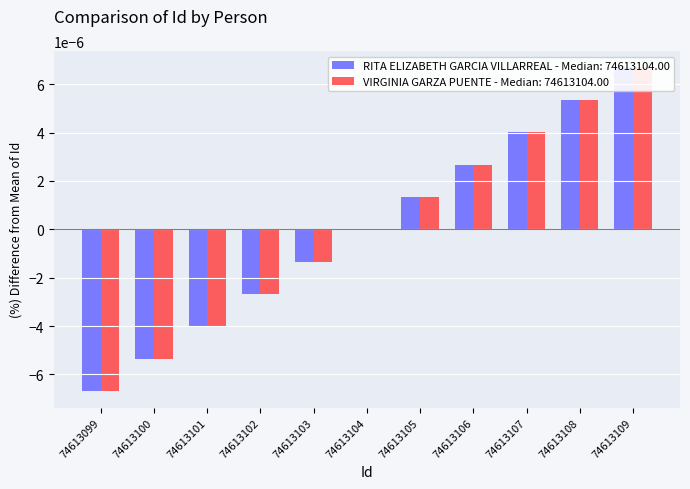

Are the bars grouped side by side (vs. stacked)?

Yes